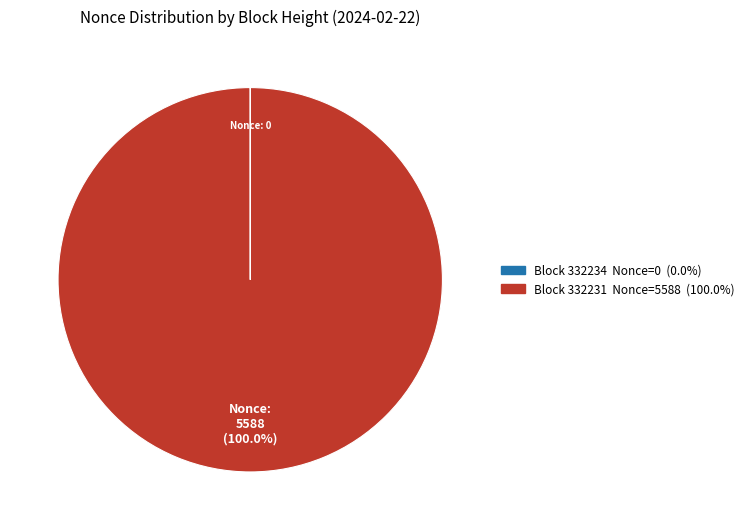

Is there a majority slice in this chart?

Yes